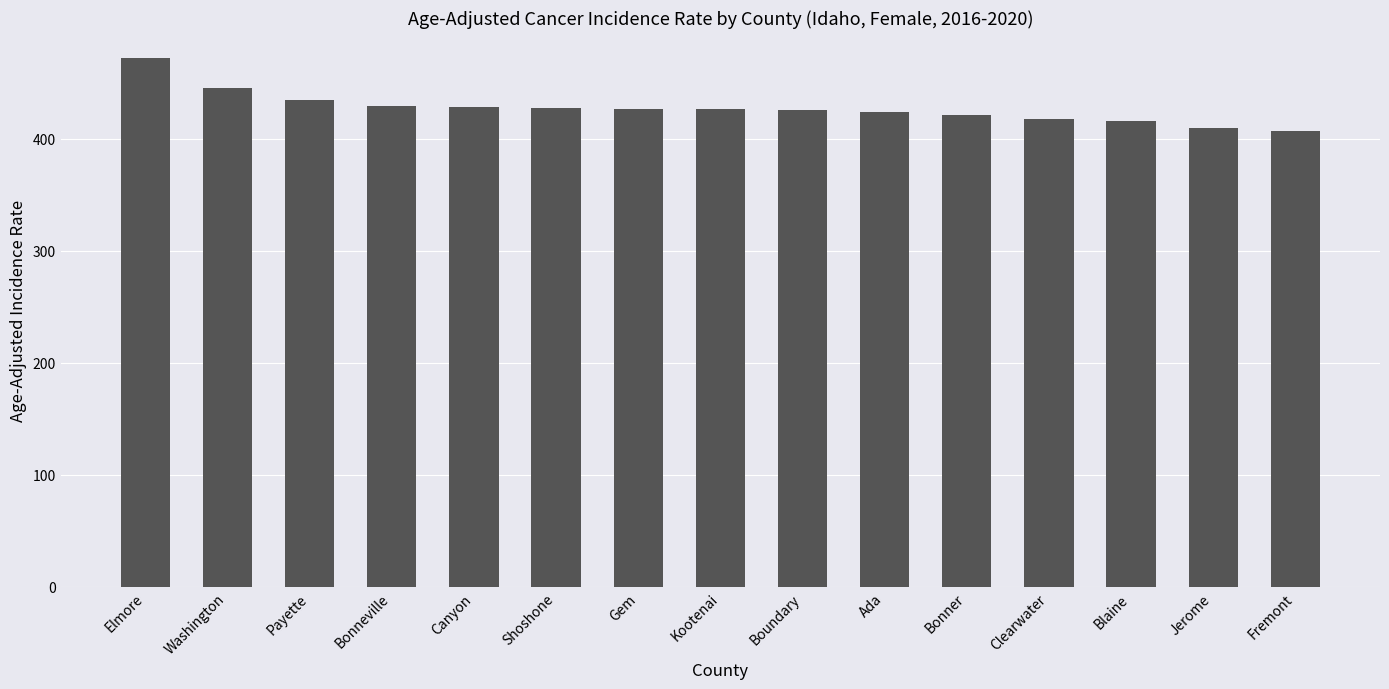

Does the chart contain any negative values?

No